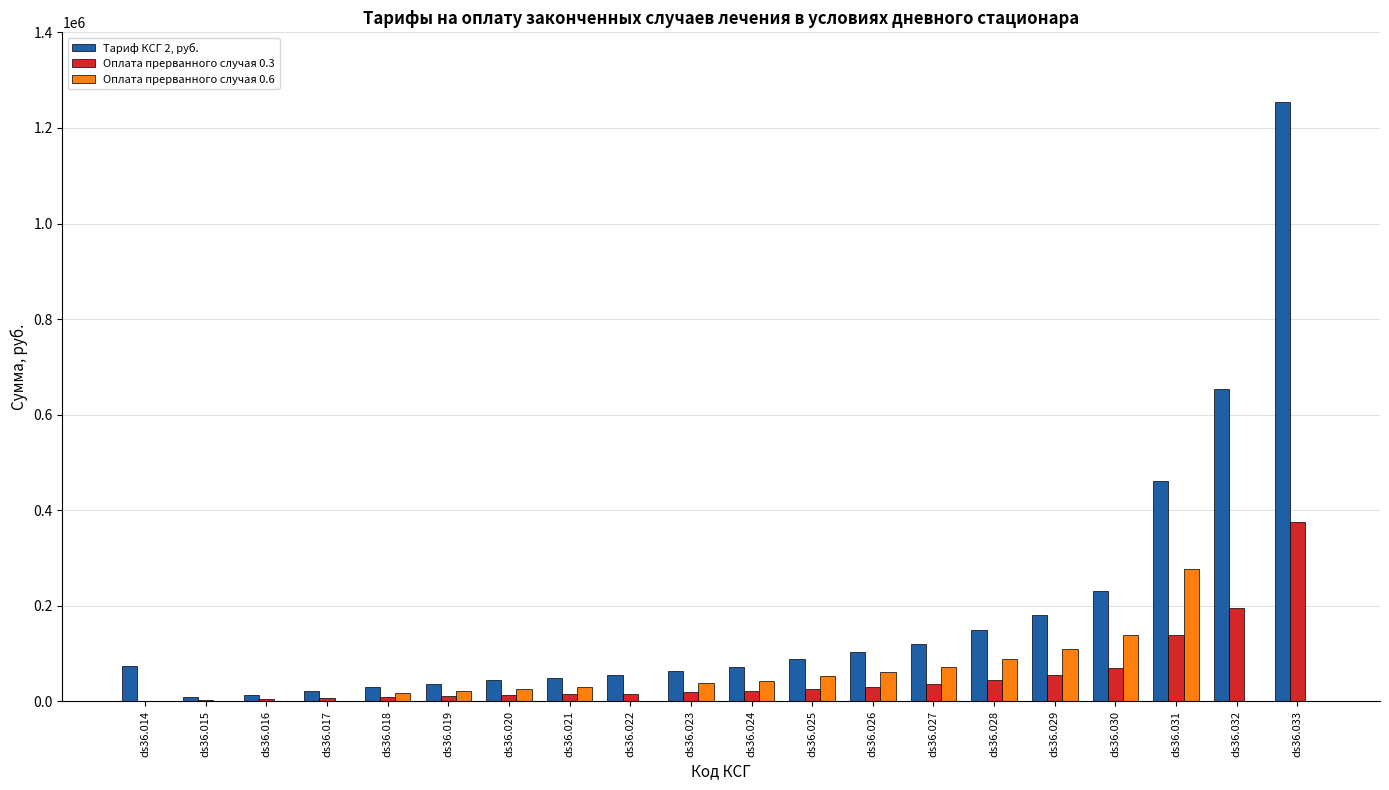

The value of Оплата прерванного случая 0.6 at ds36.015 is 95522. True or false?

False